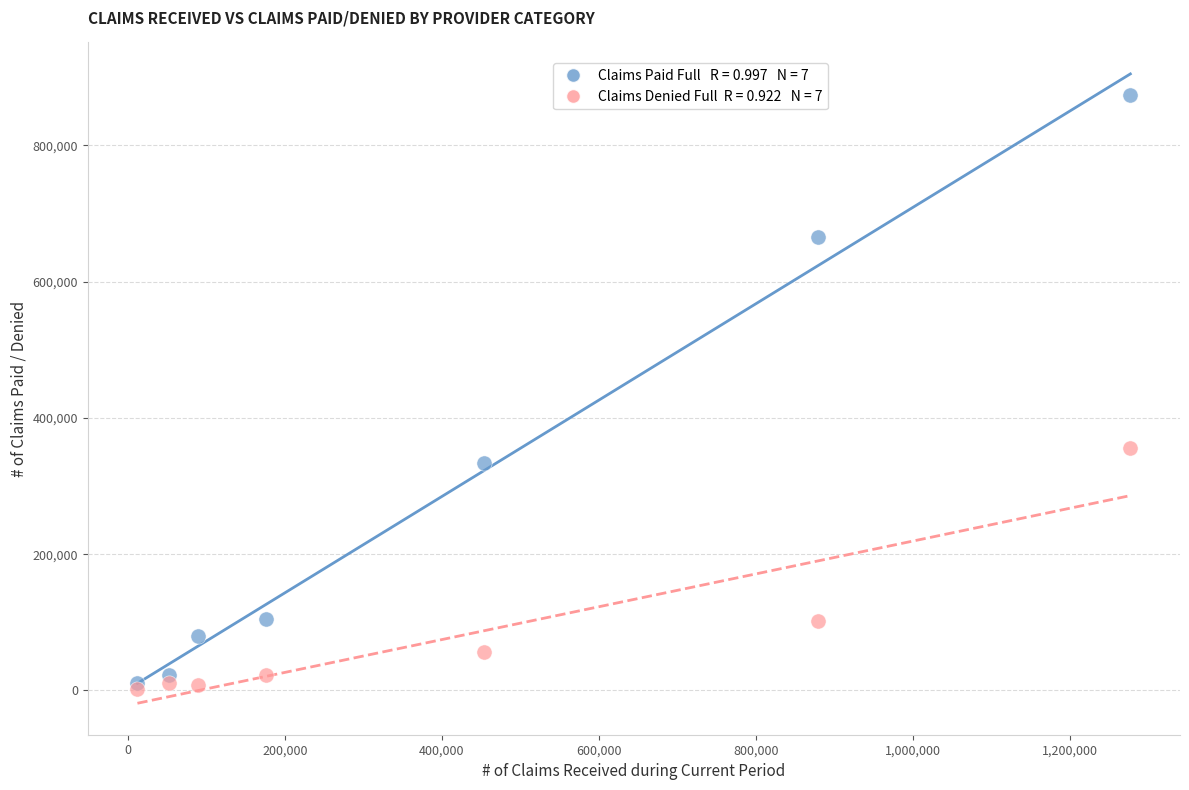

Across all series, what Y value is closest to 437694?

355713